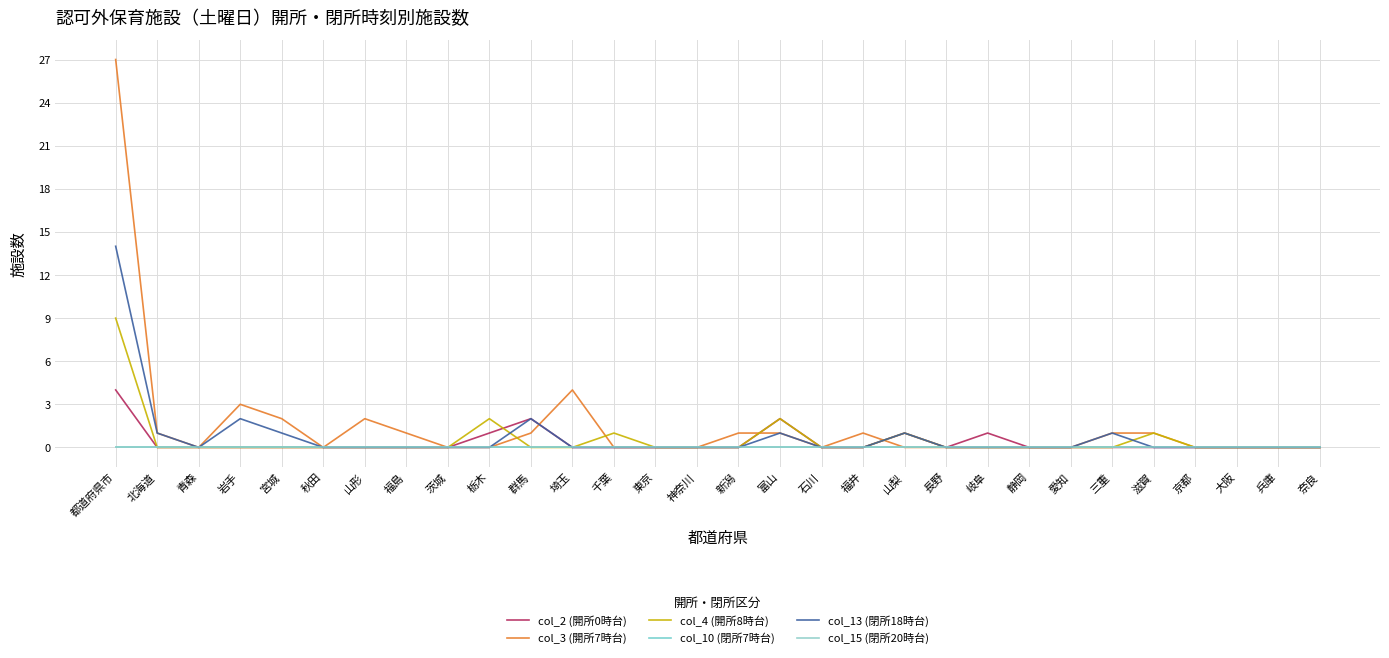

True or false: col_3 (開所7時台) and col_2 (開所0時台) cross at least once.

True